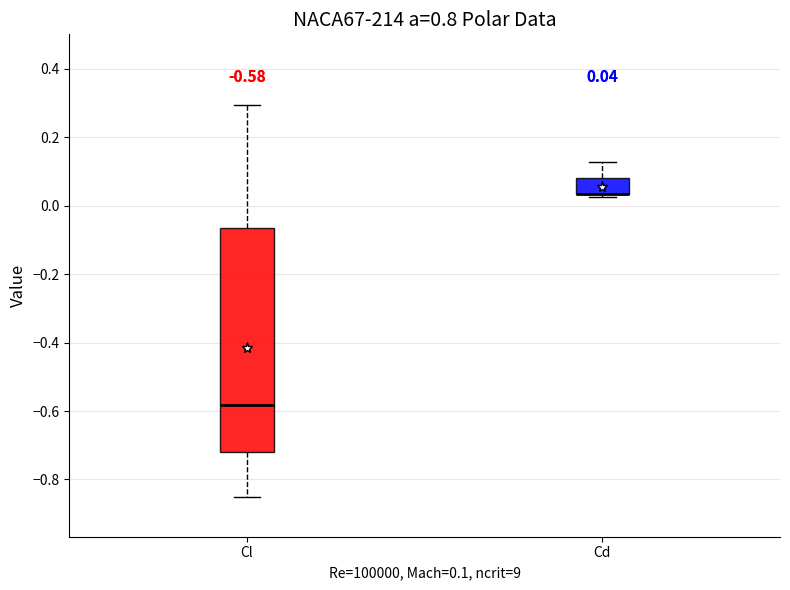

Comparing the boxes themselves (not the whiskers), which one is the tallest?

Cl